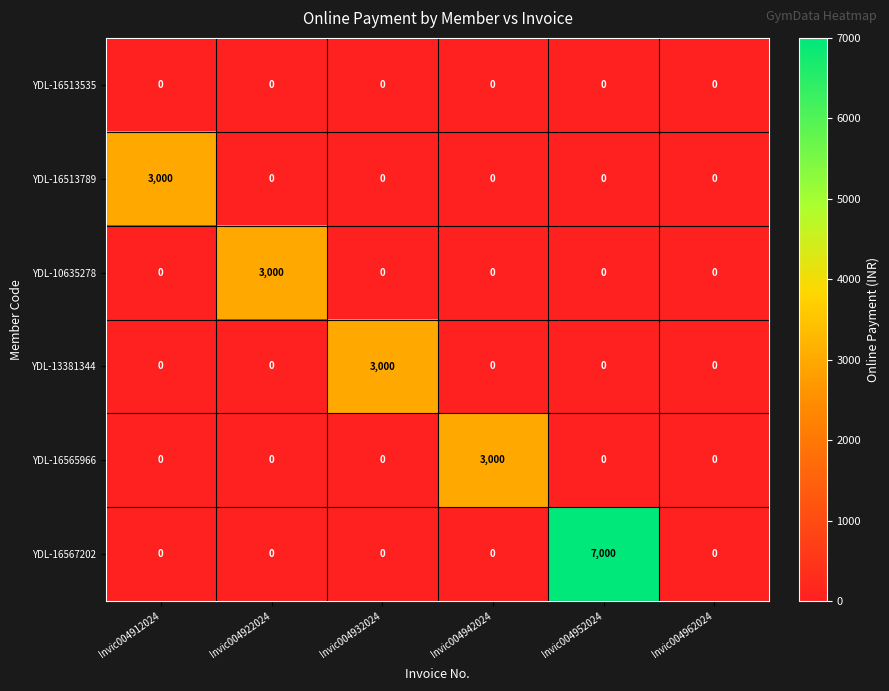

What is the difference between the maximum and minimum values in the YDL-13381344 series?

3000